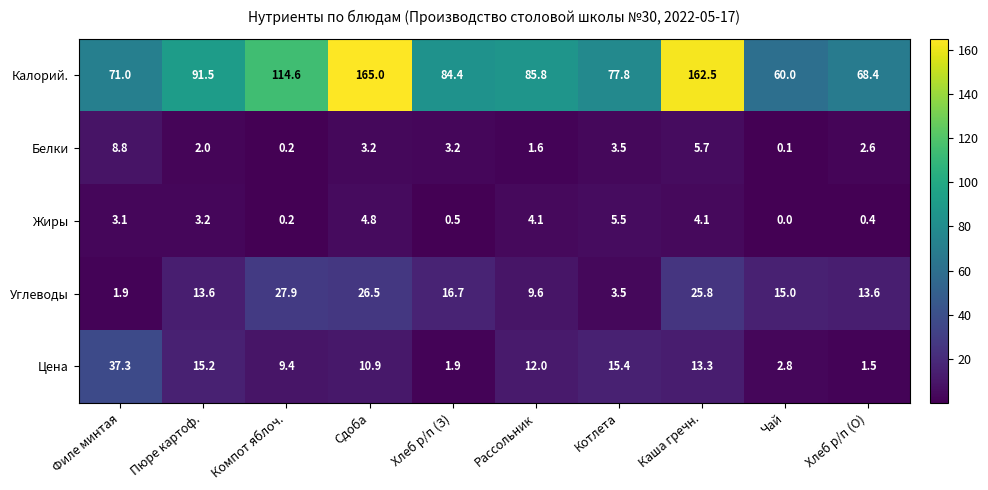

Which category has the lowest value across all series?

Чай